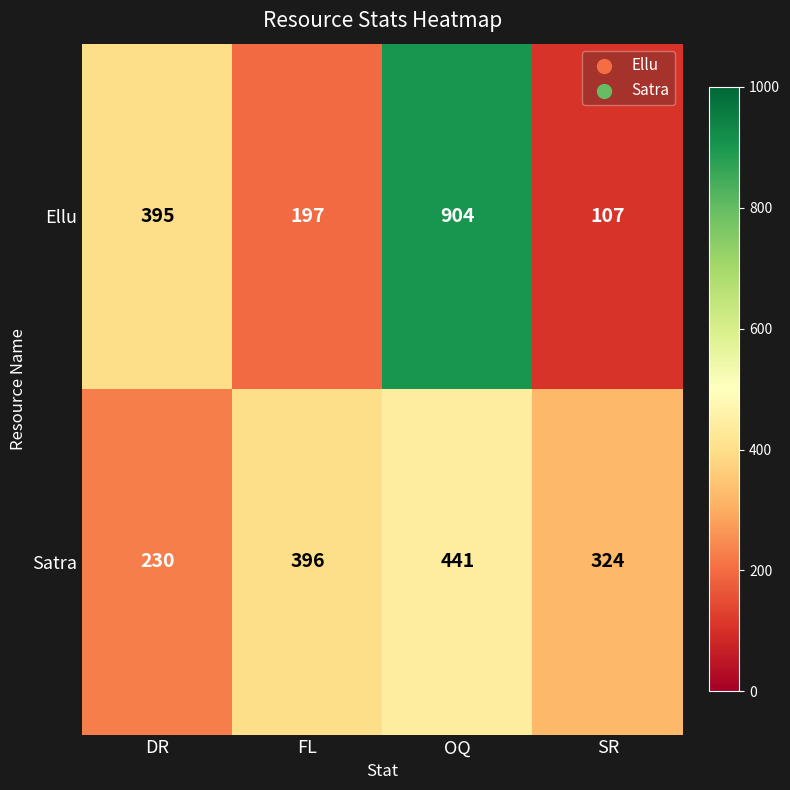

What is the difference between the highest and lowest values at SR?

217